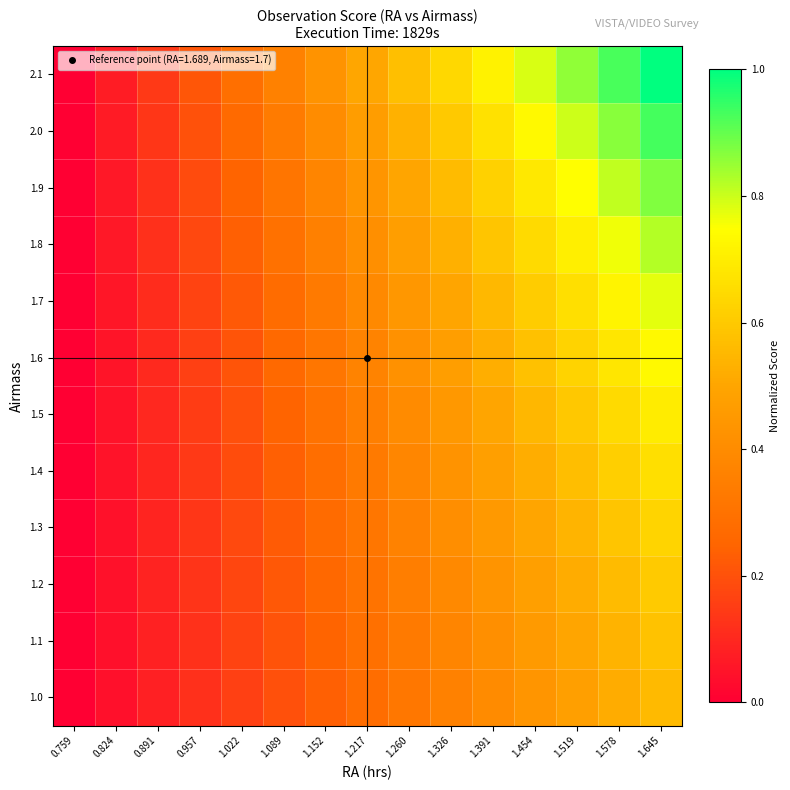

Rank the series at 0.759 from highest to lowest value.

1.0, 1.1, 1.2, 1.3, 1.4, 1.5, 1.6, 1.7, 1.8, 1.9, 2.0, 2.1